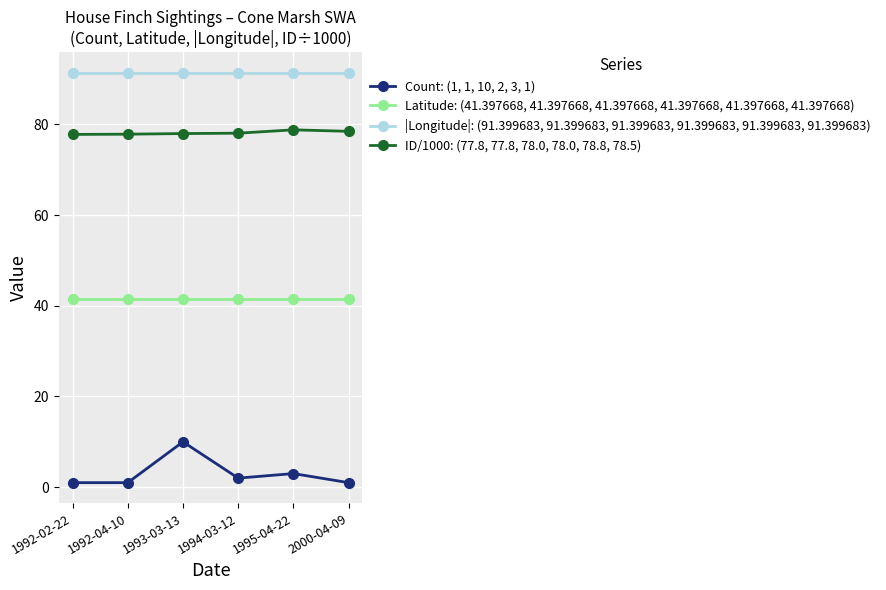

What is the minimum value for Latitude: (41.397668, 41.397668, 41.397668, 41.397668, 41.397668, 41.397668)?

41.4